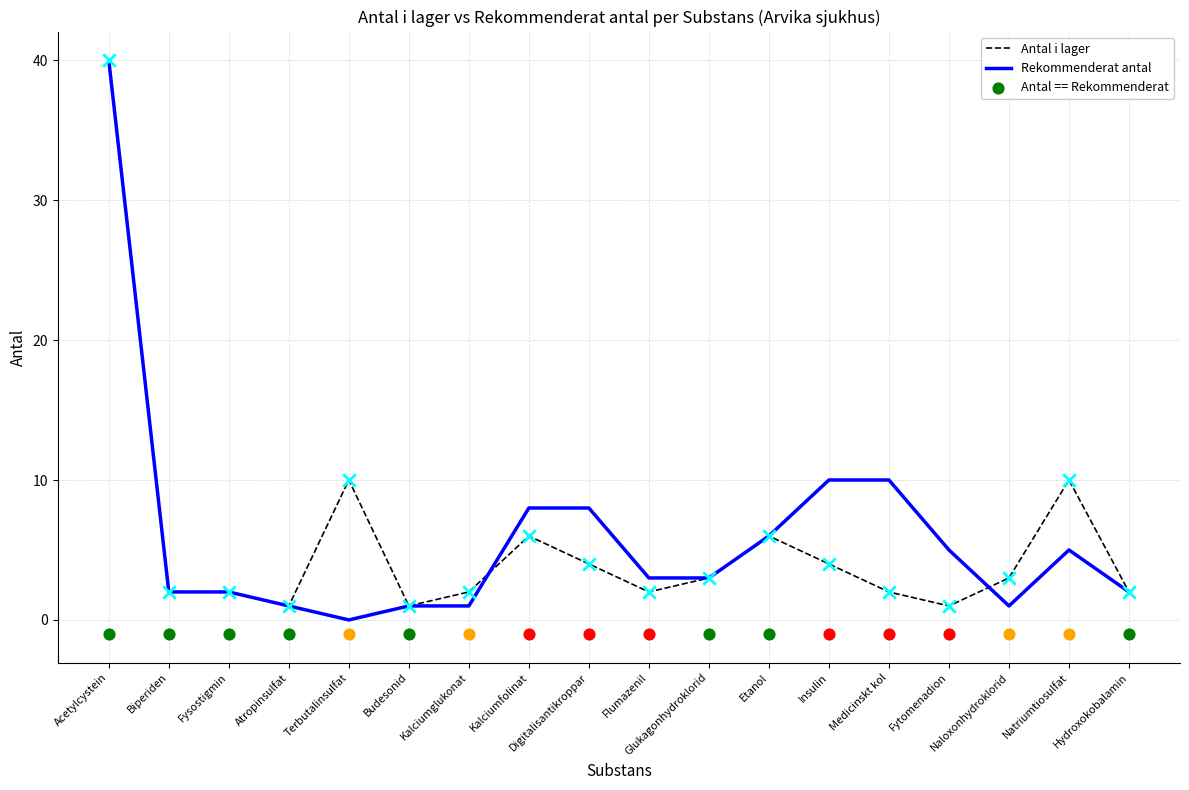

Which category has the highest value in the Rekommenderat antal series?

Acetylcystein